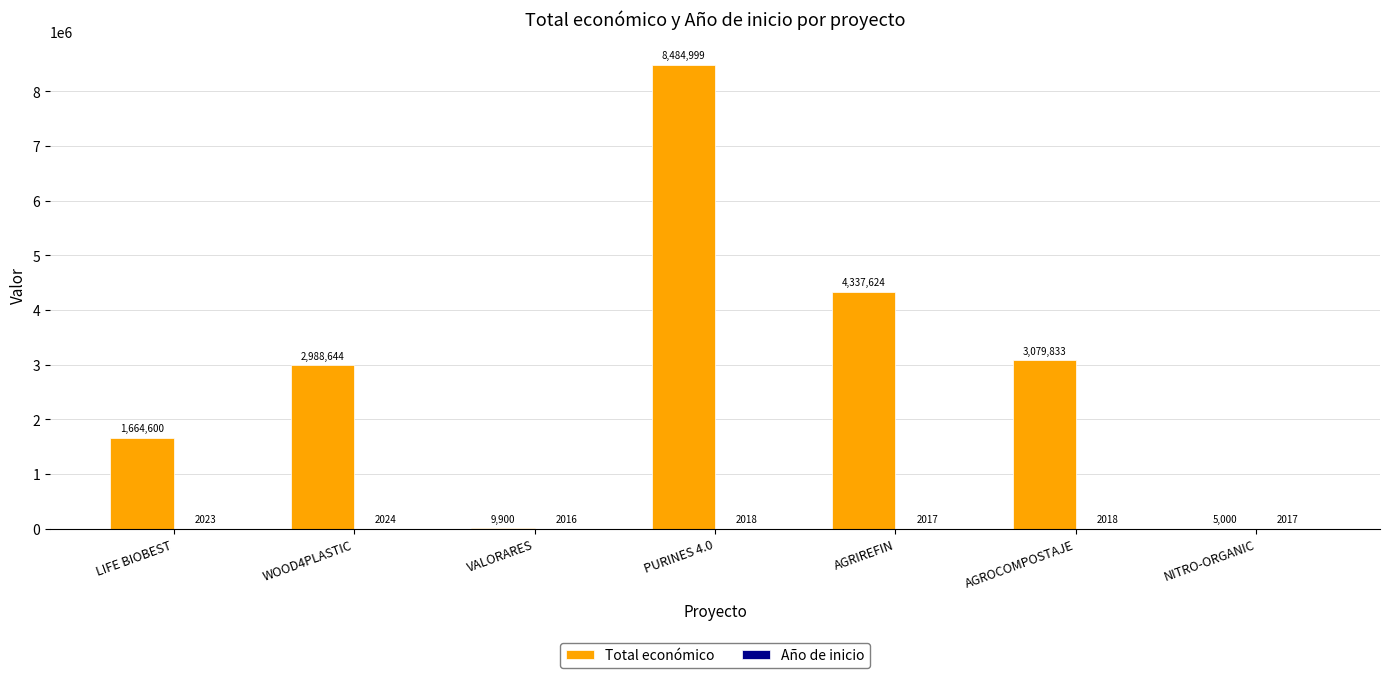

Is it true that Total económico equals 3079833 at AGROCOMPOSTAJE?

True